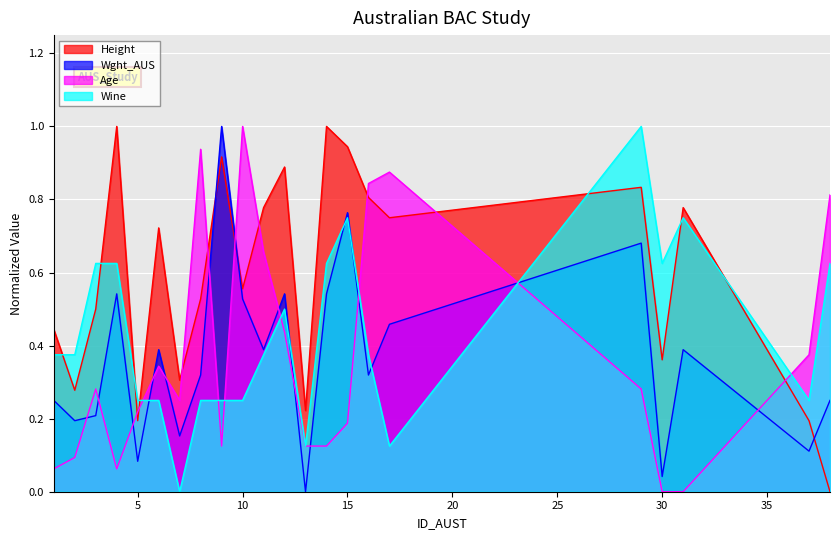

How many values in Height are above zero?

21